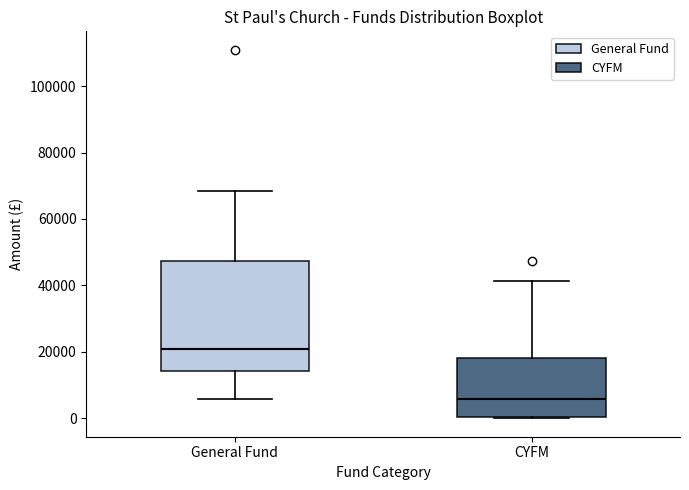

Reading left to right, read every box against the y-axis: the position of its median line, the range the box covers, and the ends of its whiskers. The values are not printed on the chart, so give them approximately, as read against the axis.

General Fund: median 20000, box 14000 to 48000, whiskers 6000 to 68000
CYFM: median 6000, box 0 to 18000, whiskers 0 to 42000